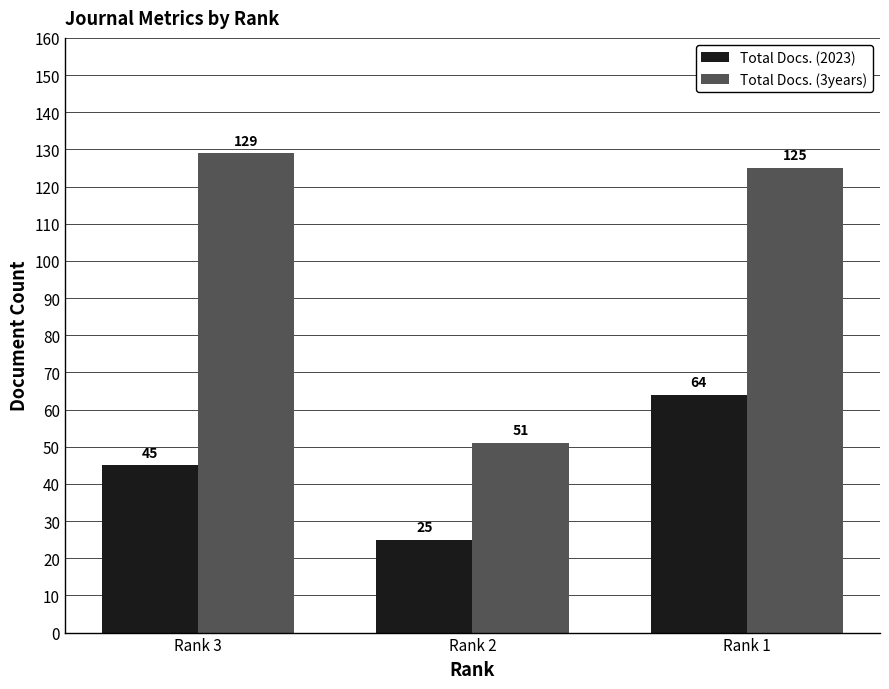

What is the difference between the Total Docs. (3years) values at Rank 2 and Rank 3?

78